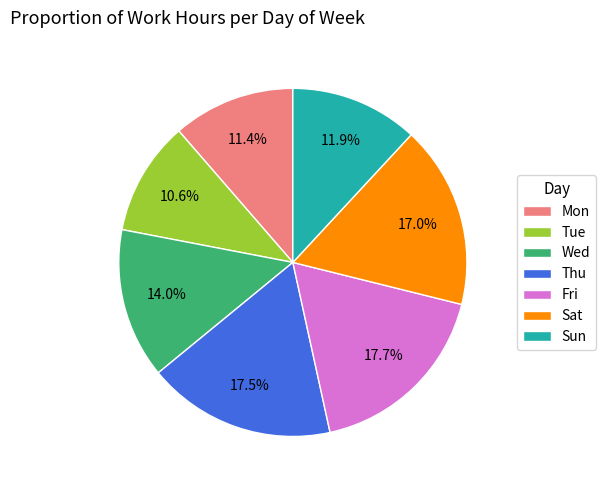

Is there any slice that represents more than half of the pie?

No